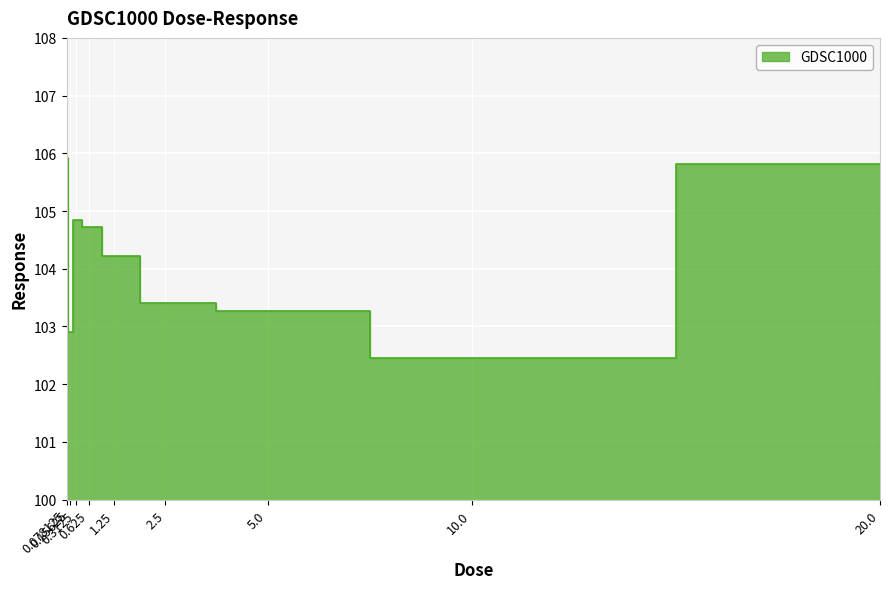

What is the label of the 9th point from the right?

0.078125